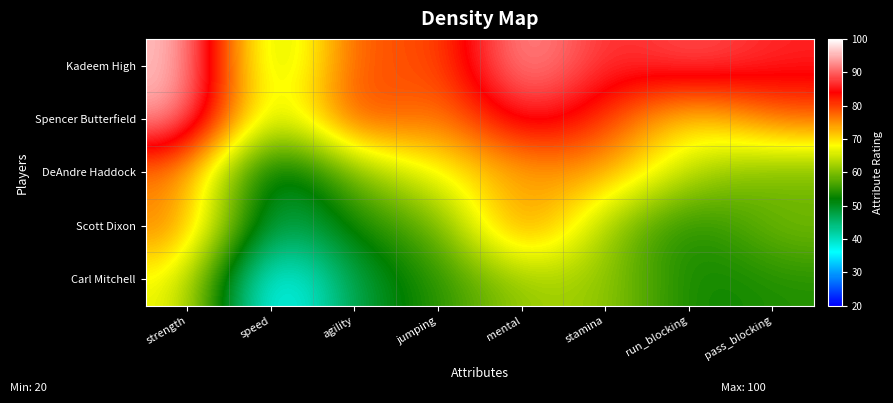

What is the difference between the highest and lowest values at stamina?

24